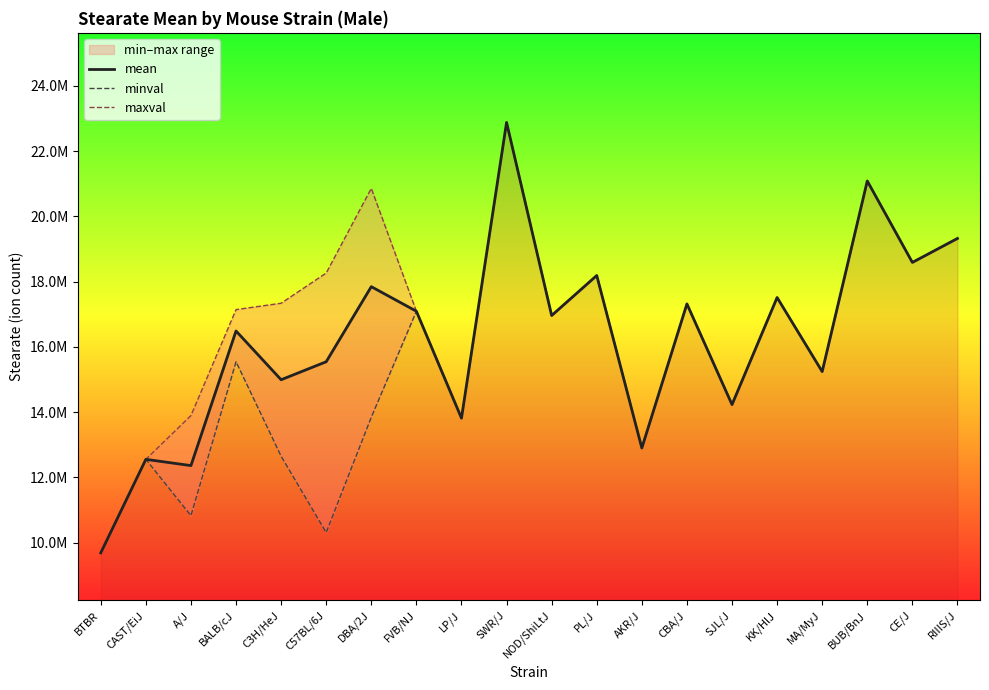

How many lines are shown in the chart?

3